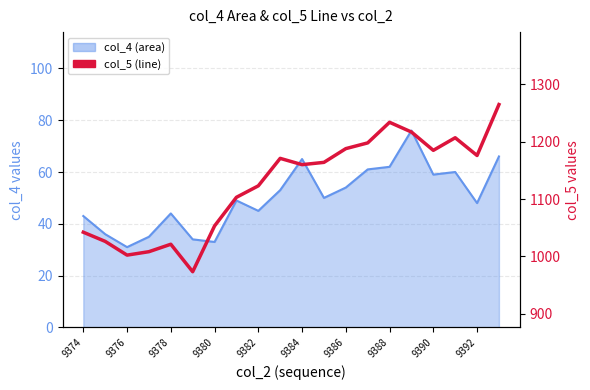

Approximately how many times larger is the value at 18 compared to 19?

0.9